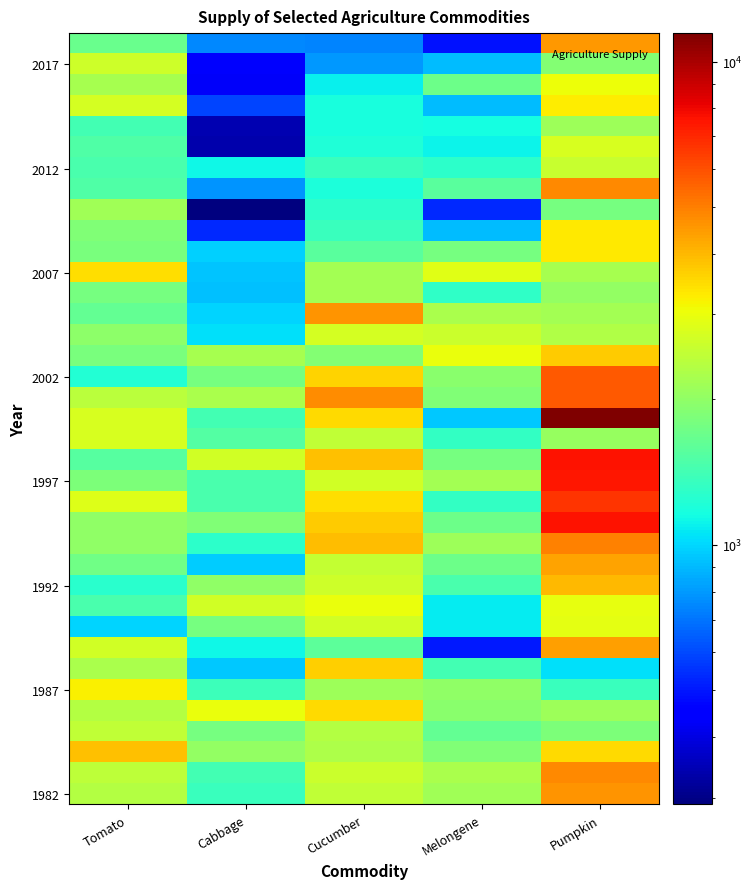

What is the greatest value displayed?

11449.2